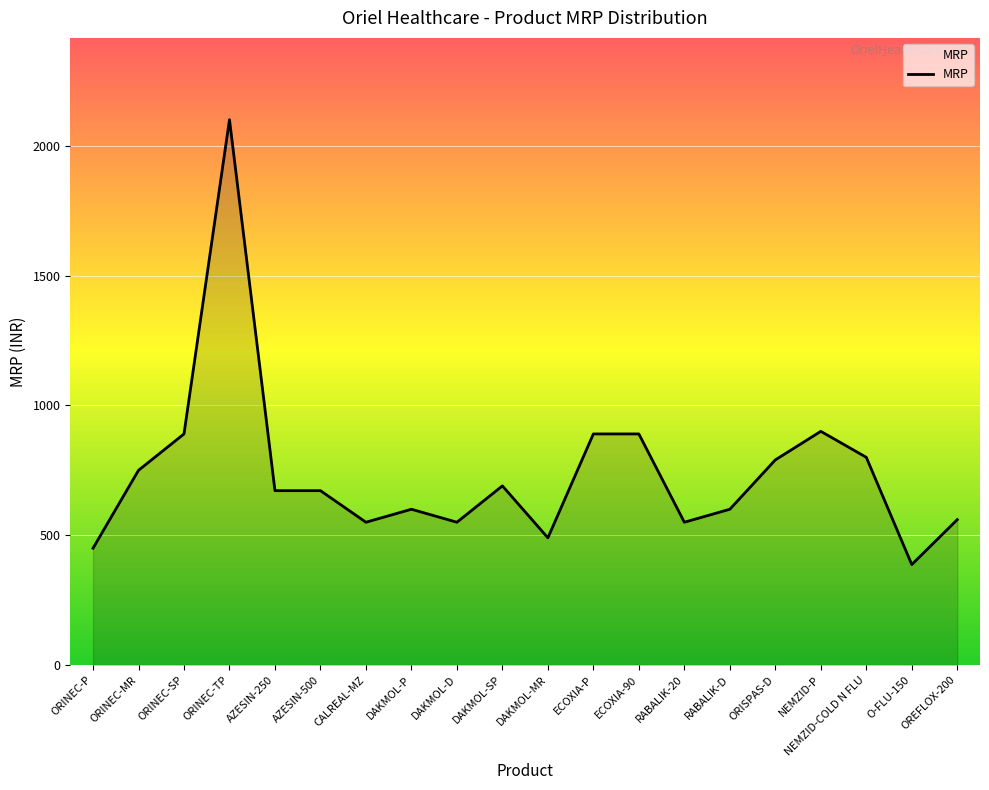

Reading left to right, transcribe all the data shown in this chart.

450.0	750.0	890.0	2100.0	671.6	671.6	550.0	600.0	550.0	690.0	490.0	890.0	890.0	550.0	600.0	790.0	900.0	800.0	387.0	560.0